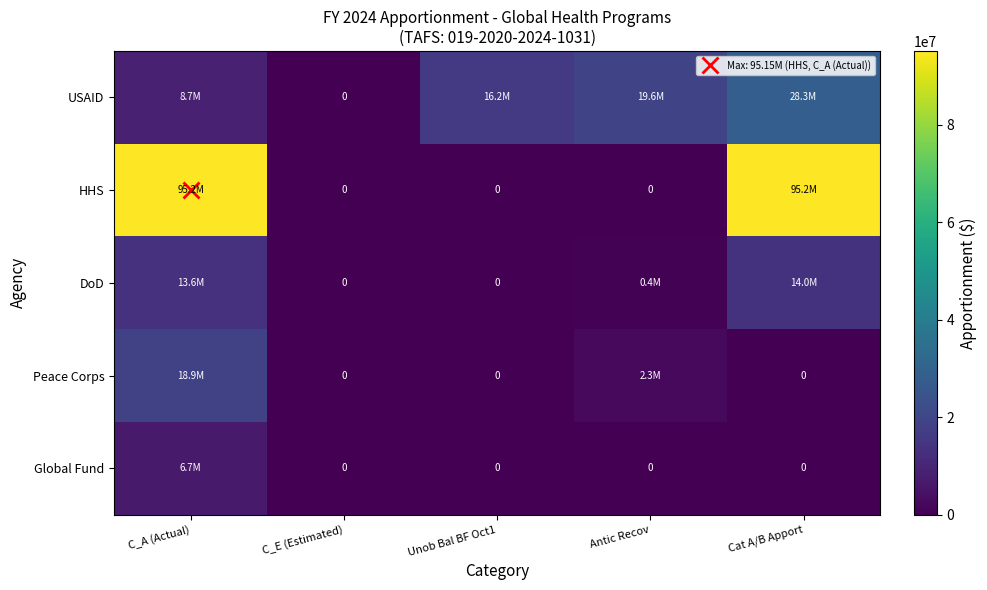

Rank the series at C_E (Estimated) from lowest to highest value.

USAID, HHS, DoD, Peace Corps, Global Fund